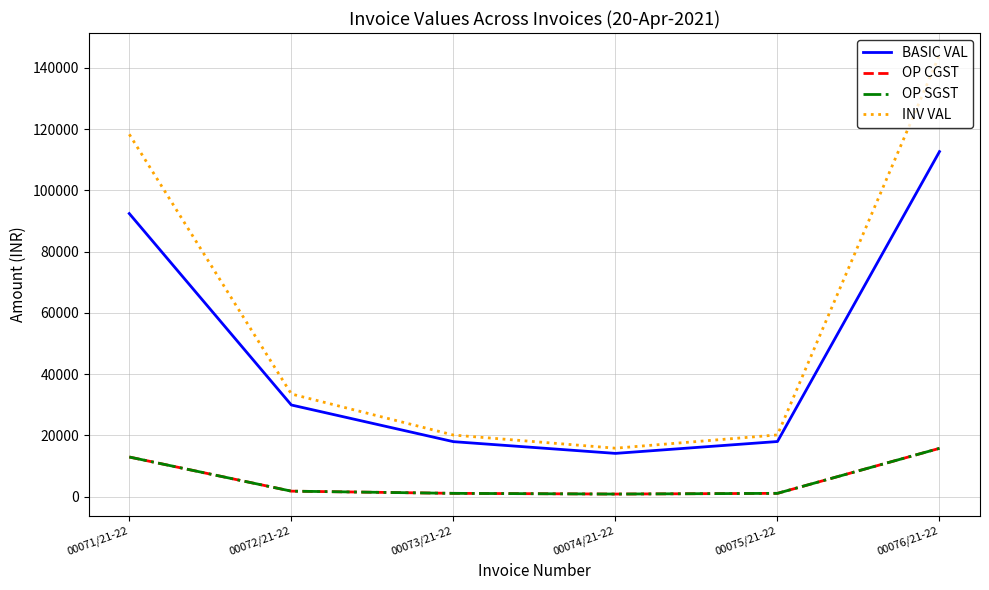

Reading right to left, transcribe all the data shown in this chart.

BASIC VAL: 112664.2	18000.0	14125.0	17958.0	29930.0	92429.4
OP CGST: 15773.0	1080.0	847.5	1077.5	1795.8	12940.1
OP SGST: 15773.0	1080.0	847.5	1077.5	1795.8	12940.1
INV VAL: 144210.2	20160.0	15820.0	20113.0	33521.6	118309.6